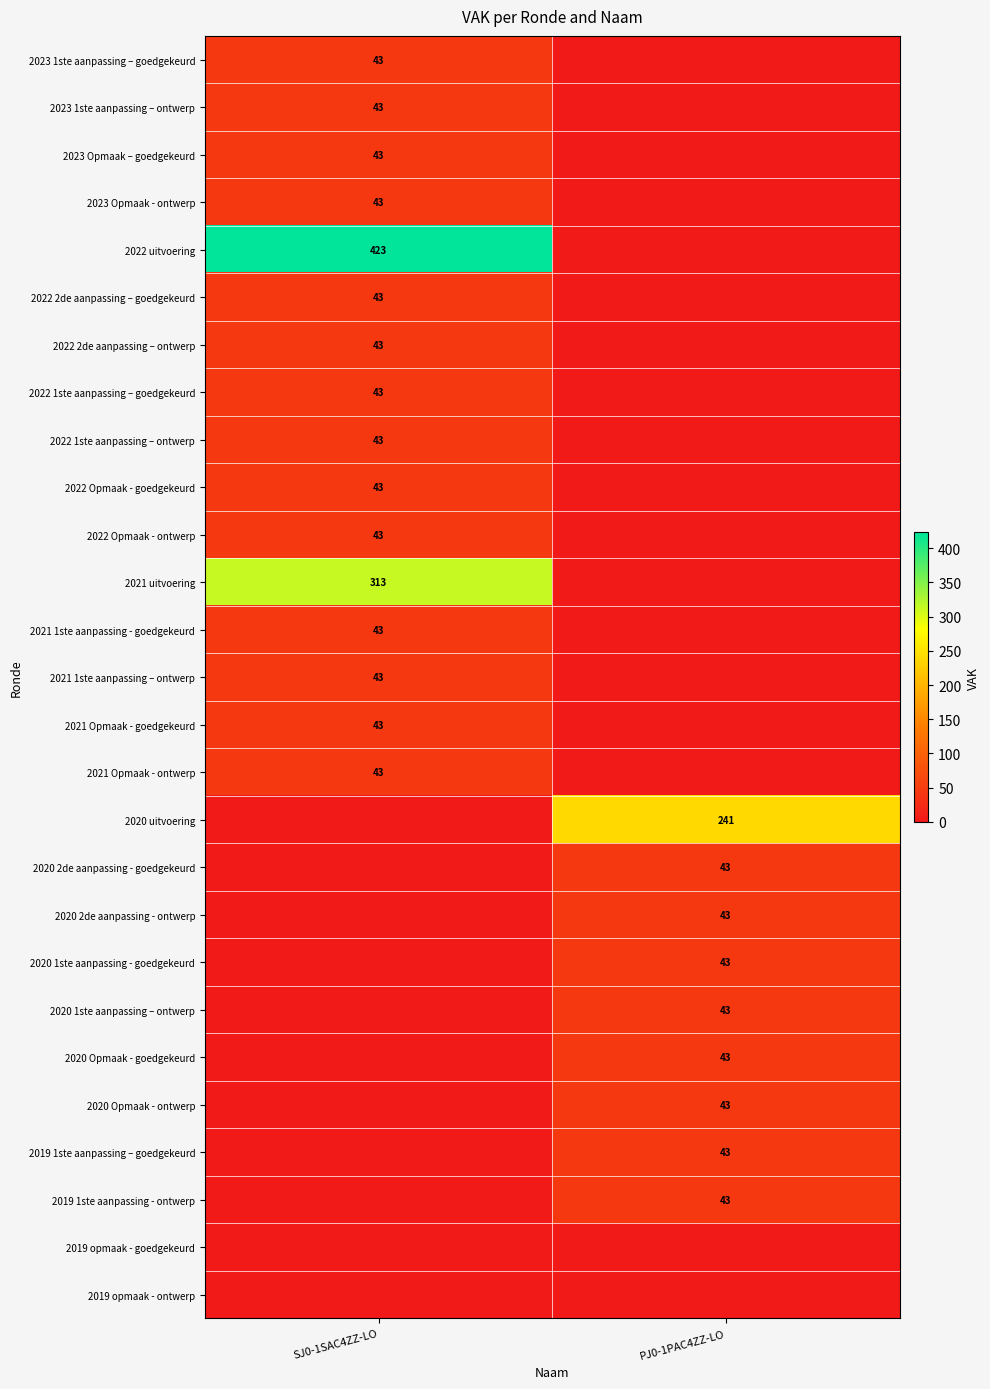

Which label corresponds to the smallest value in the chart?

PJ0-1PAC4ZZ-LO